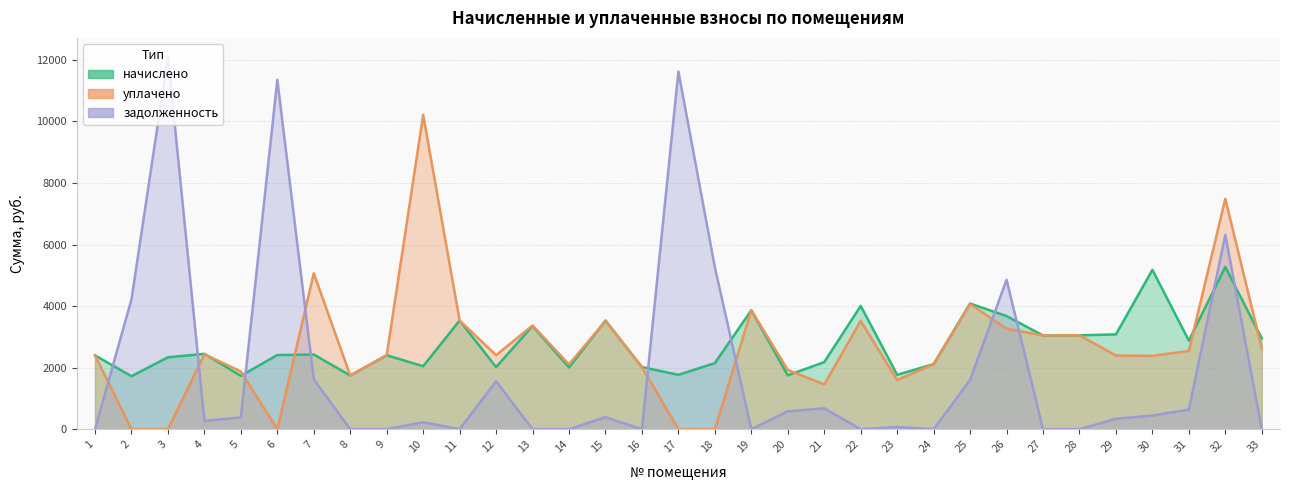

True or false: уплачено and задолженность cross at least once.

True